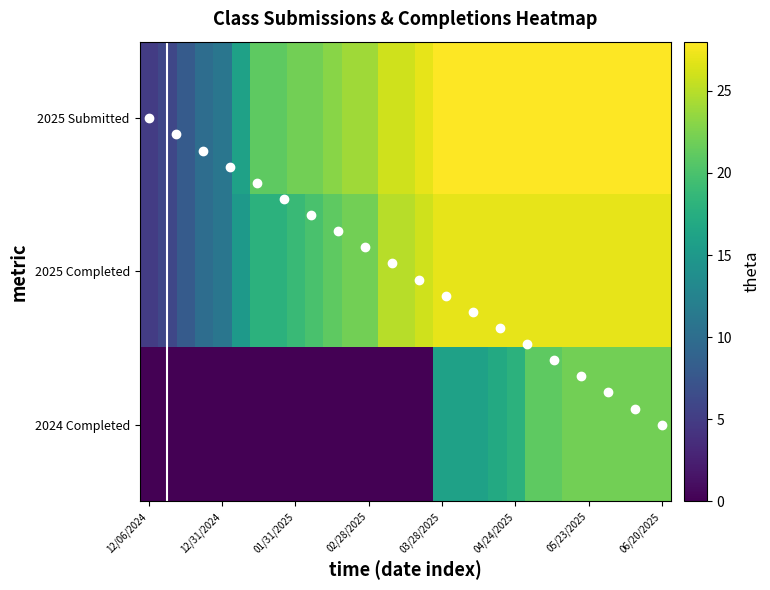

Is it true that 03/07/2025 equals 25 at 1?

True